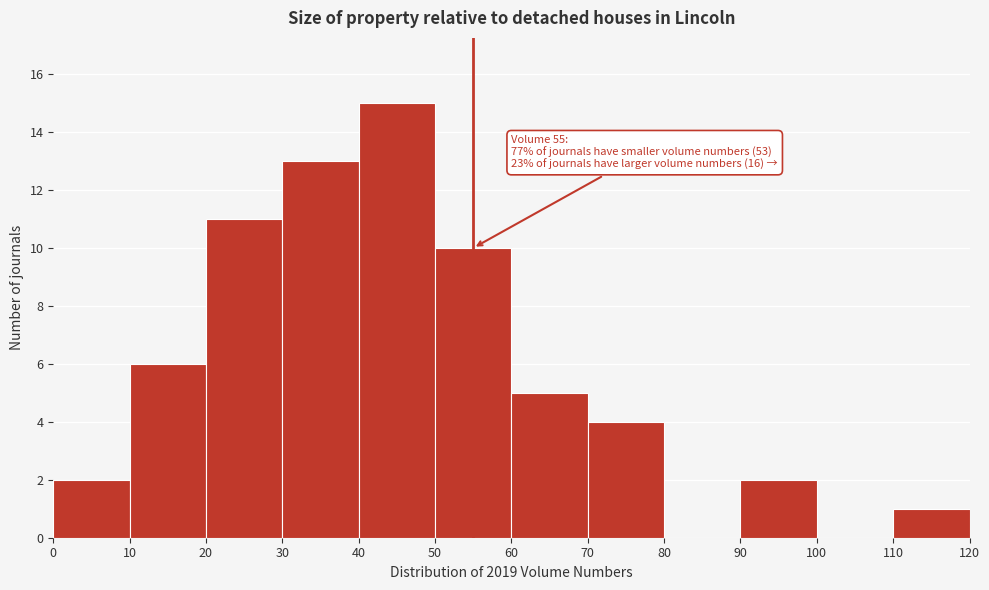

Over which range of the x-axis is the bar tallest?

40 to 50